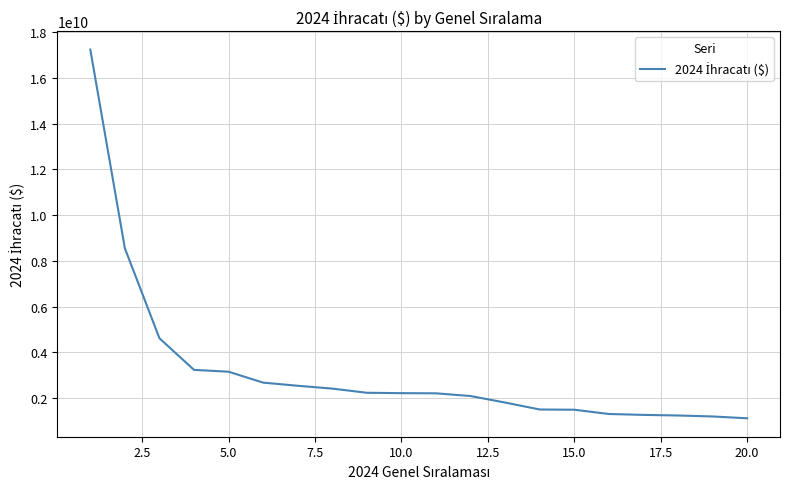

What is the greatest value displayed?

17235308286.0